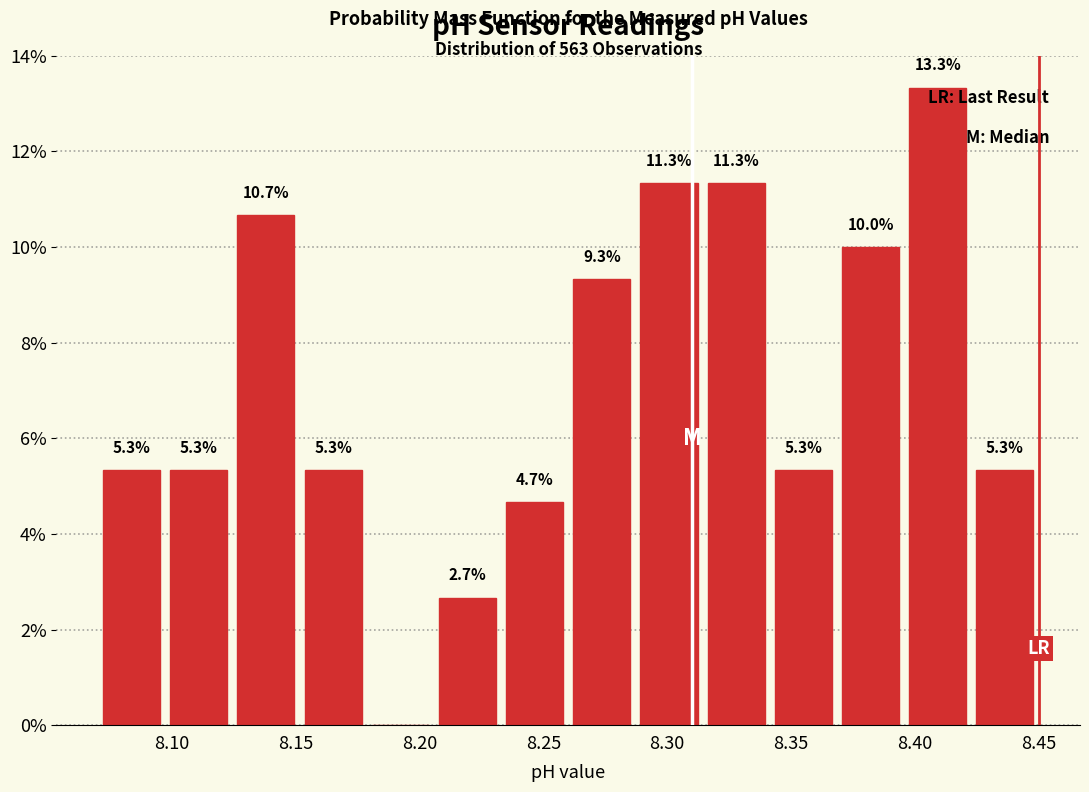

Over which range of the x-axis is the bar tallest?

8.395 to 8.425